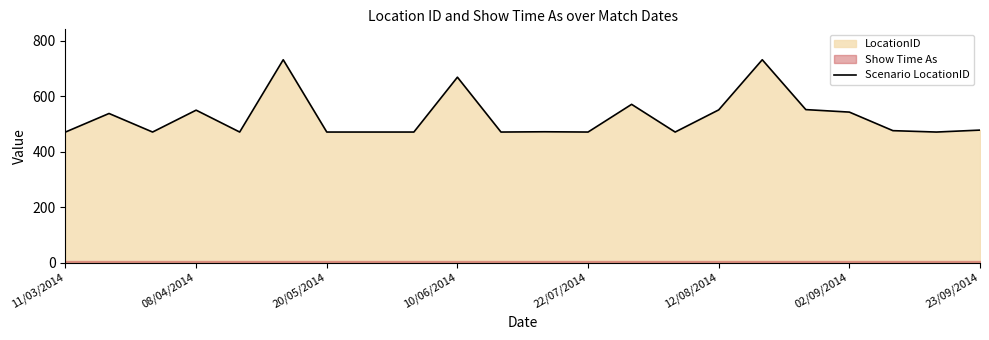

What is the minimum value for Scenario LocationID?

471